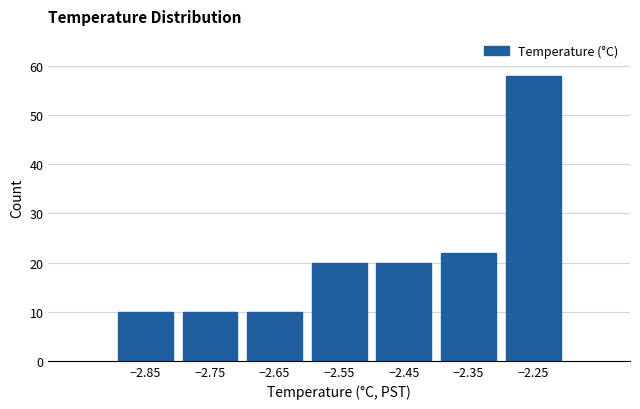

Reading left to right, list every bar in this chart as the range it spans on the x-axis followed by its height. The values are not printed on the chart, so give them approximately, as read against the axis.

-2.9 to -2.8: 10
-2.8 to -2.7: 10
-2.7 to -2.6: 10
-2.6 to -2.5: 20
-2.5 to -2.4: 20
-2.4 to -2.3: 22
-2.3 to -2.2: 58